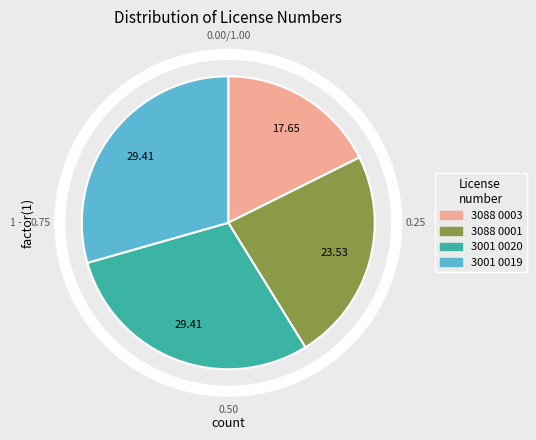

Is there any slice that represents more than half of the pie?

No